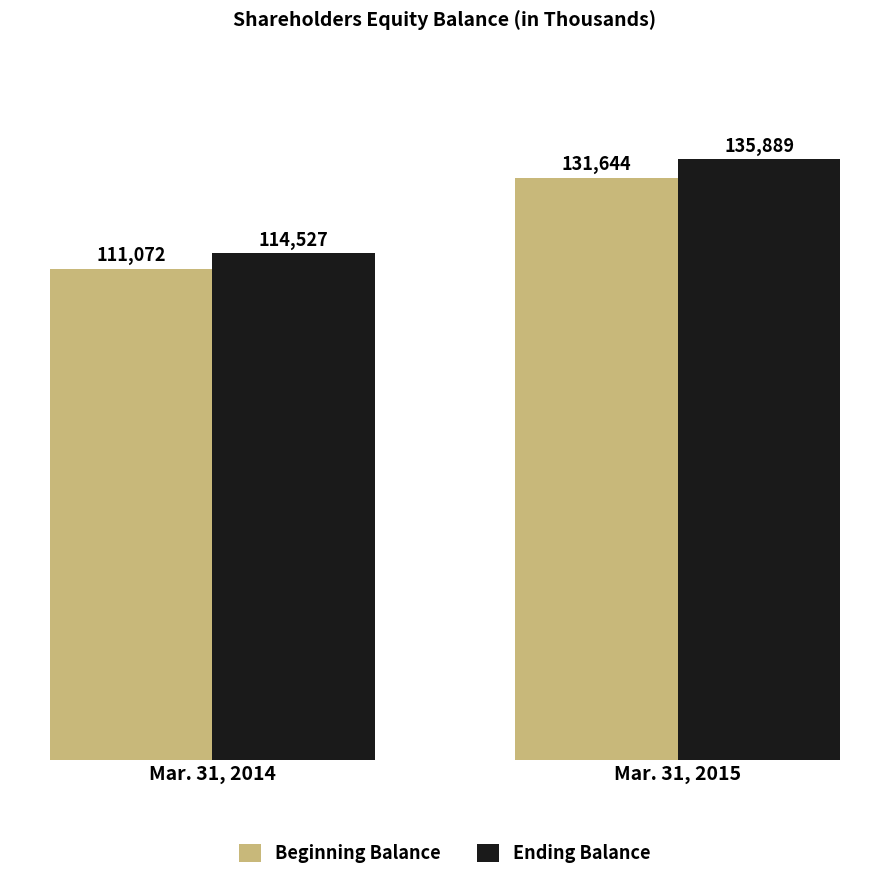

Reading right to left, list all the values displayed in this chart.

Beginning Balance: 131644	111072
Ending Balance: 135889	114527